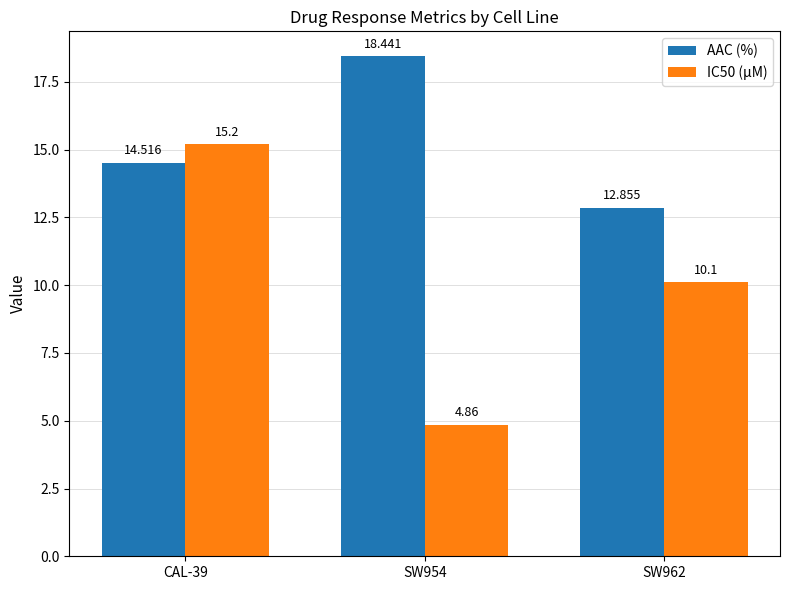

At which category is the sum across all series the highest?

CAL-39